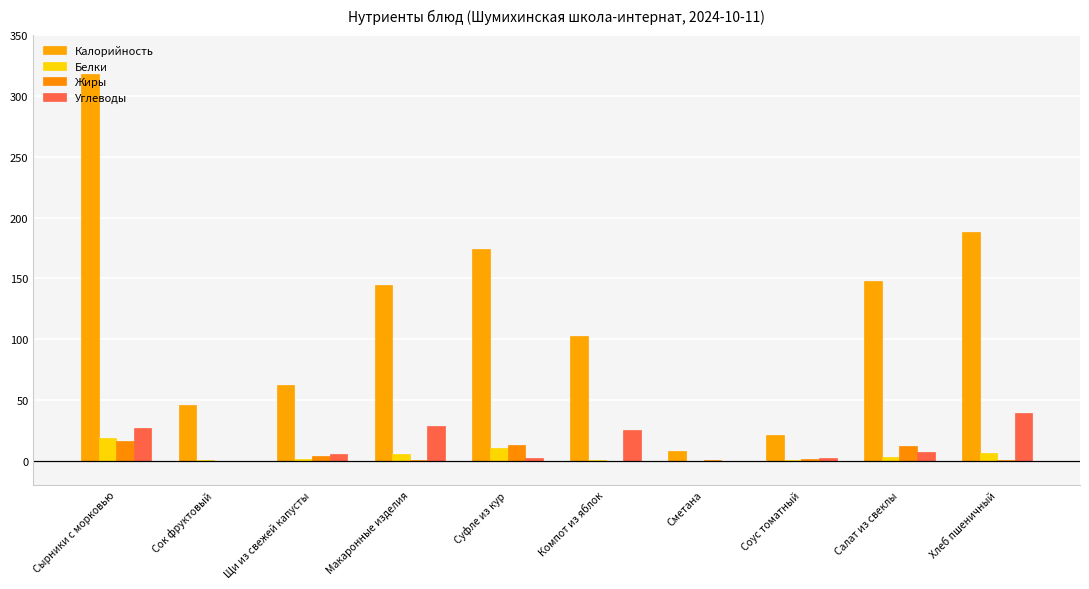

How many data points in Калорийность are above 144?

5